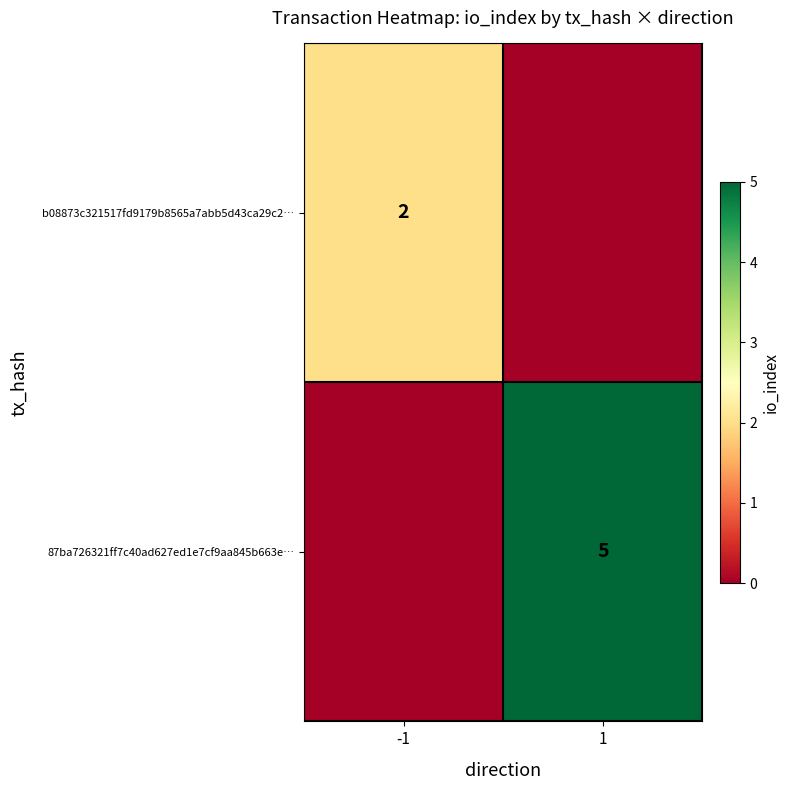

How many series are shown in this chart?

2